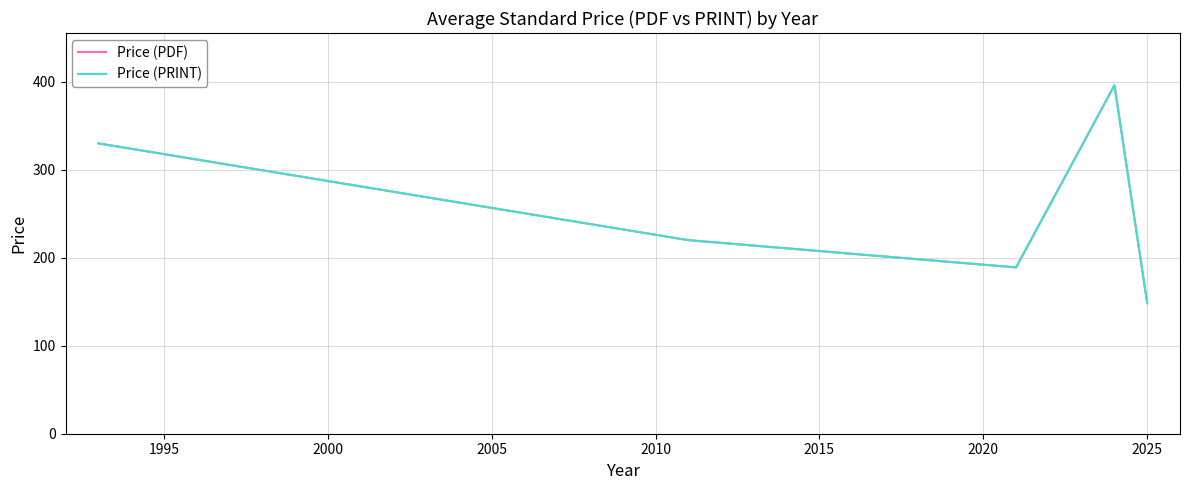

True or false: Price (PRINT) and Price (PDF) intersect in this chart.

False